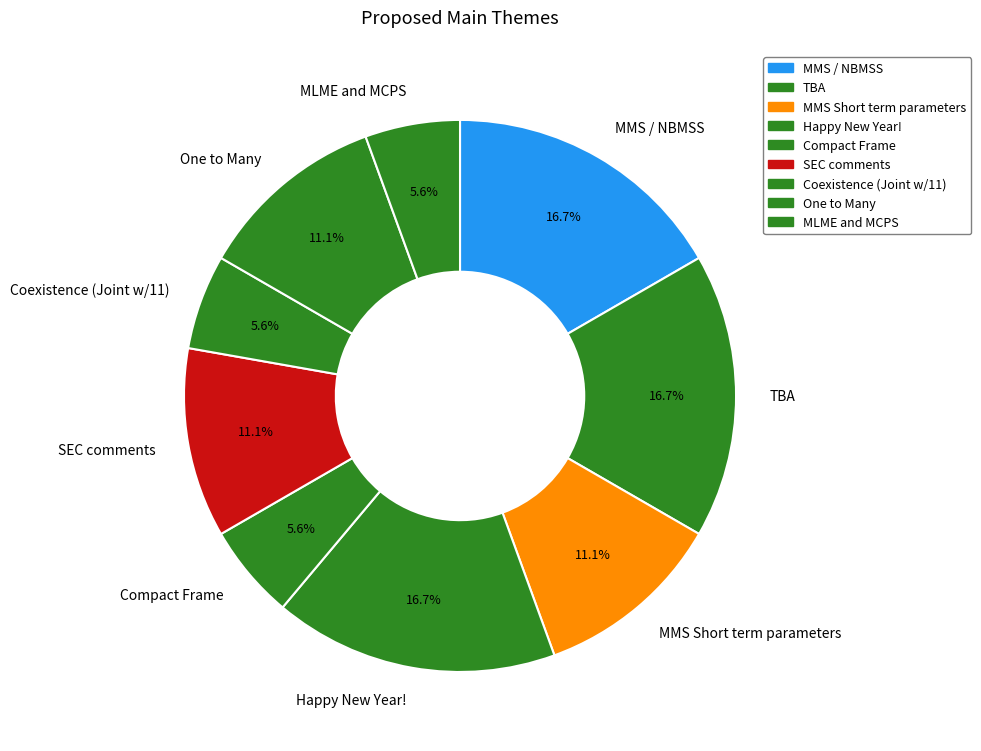

Does MLME and MCPS represent more than half of the total?

No